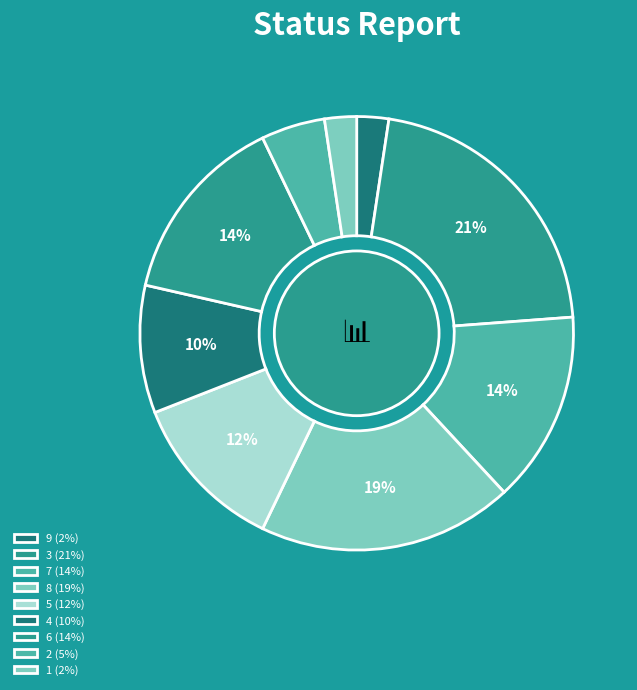

Which category has the biggest portion of the pie?

3